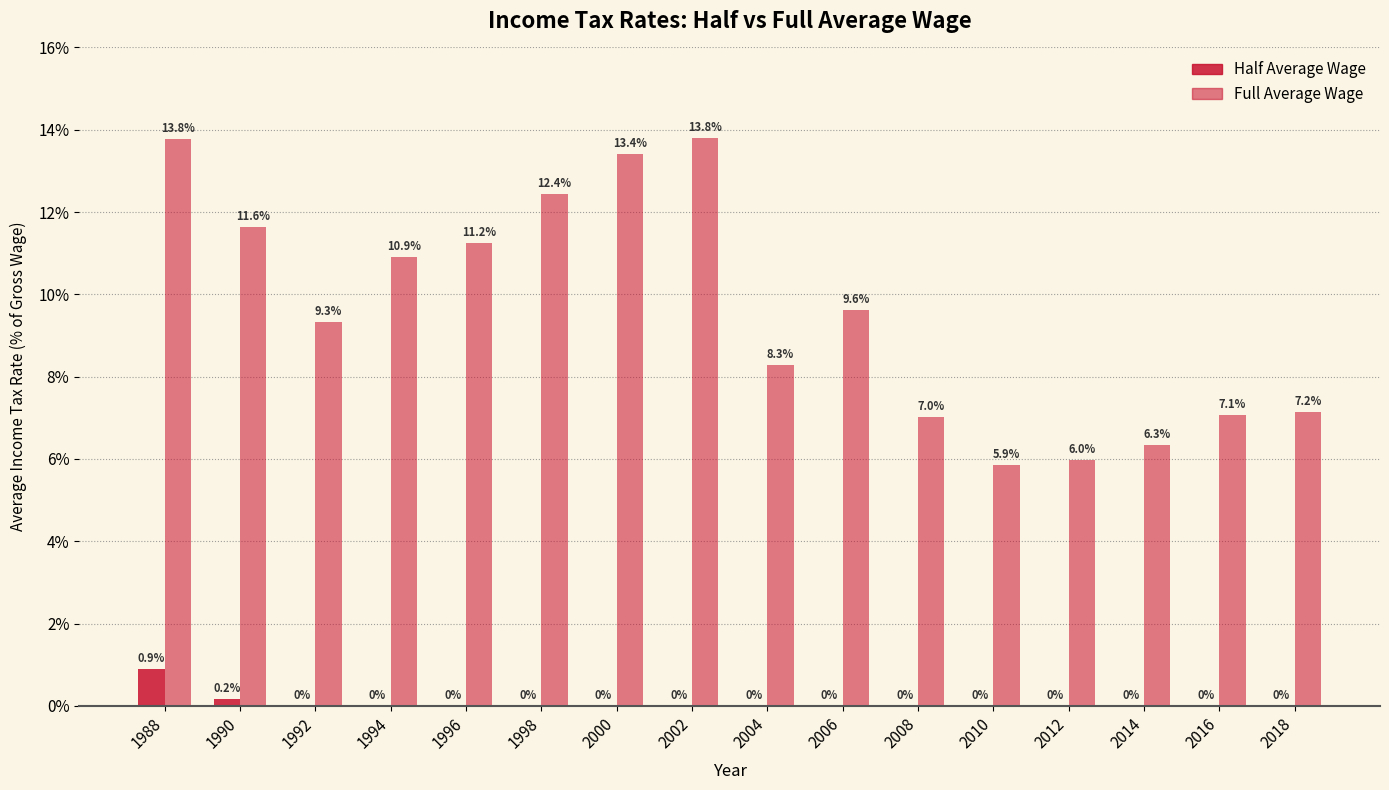

How many series are shown in this chart?

2